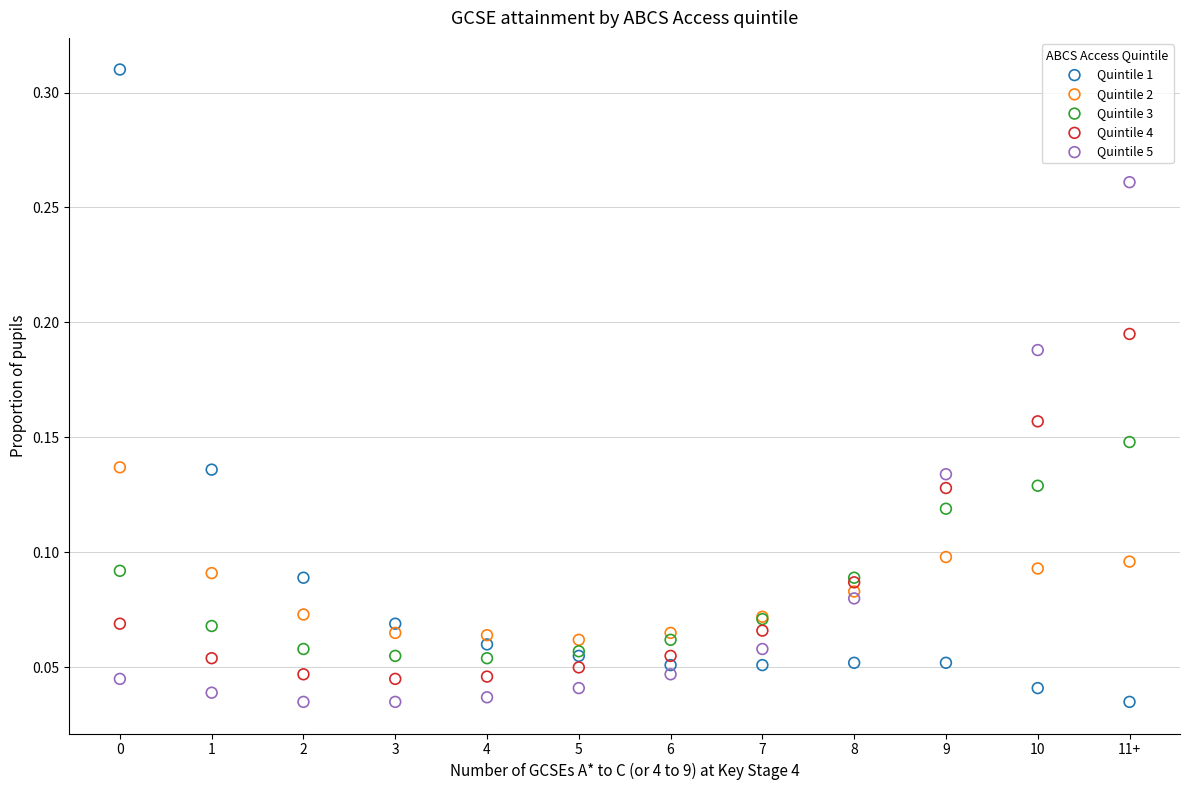

Which series has the widest spread of Y values?

Quintile 1